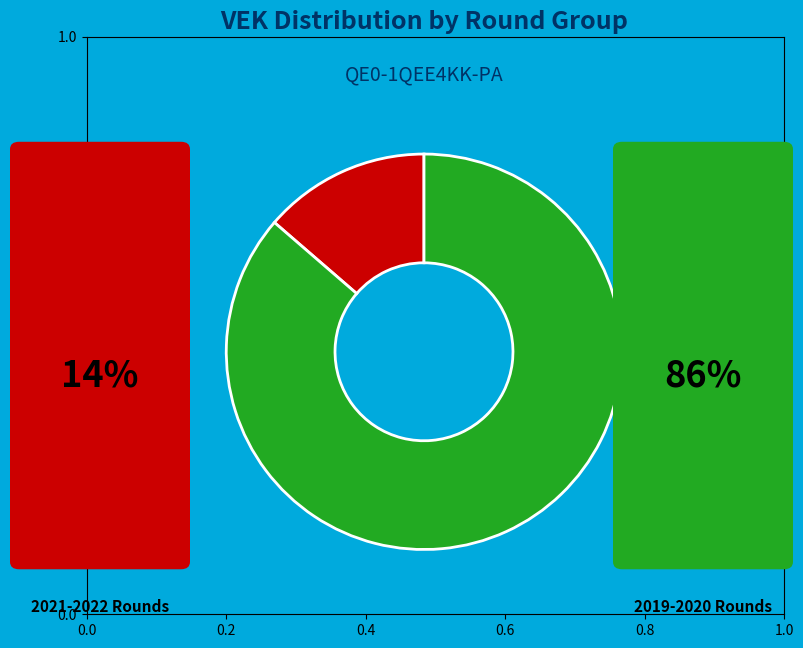

Is there any slice that represents more than half of the pie?

Yes